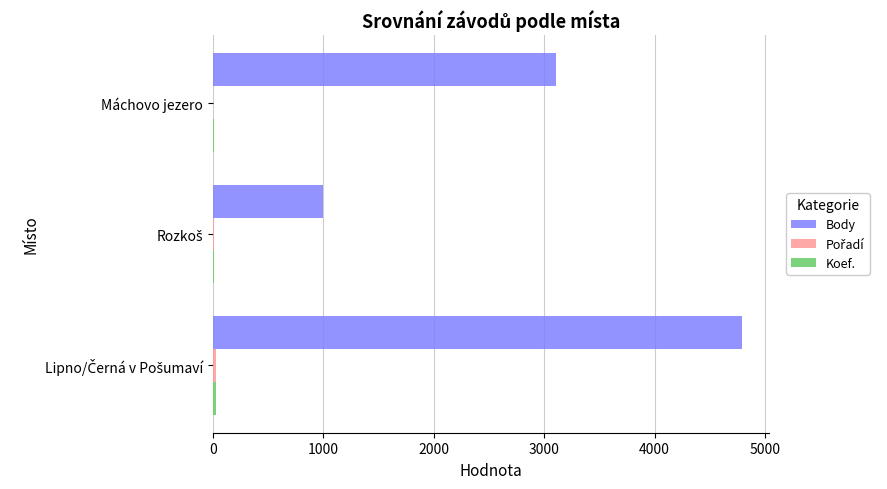

Which series has the largest total across all categories?

Body